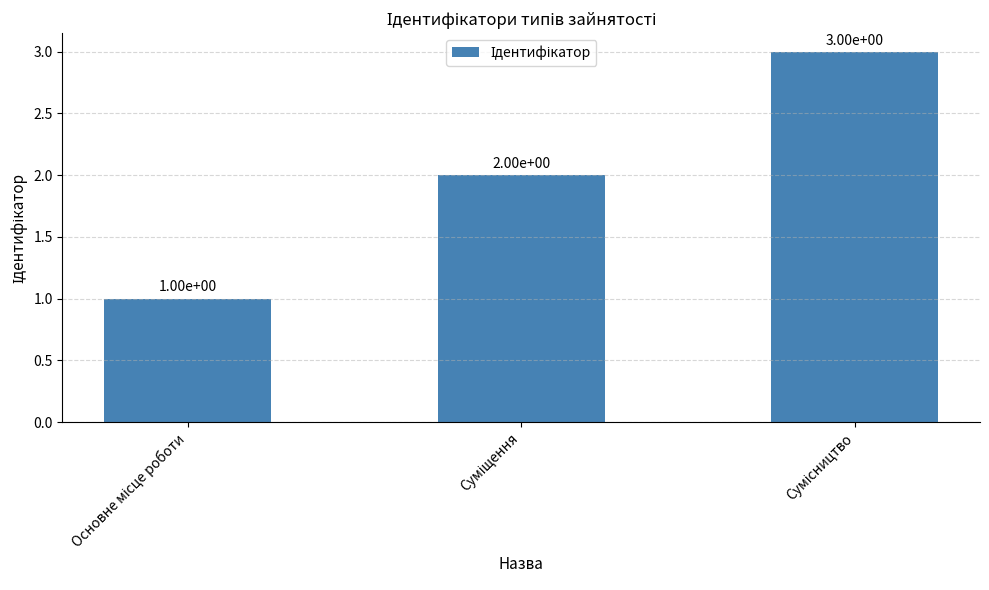

What is the greatest value displayed?

3